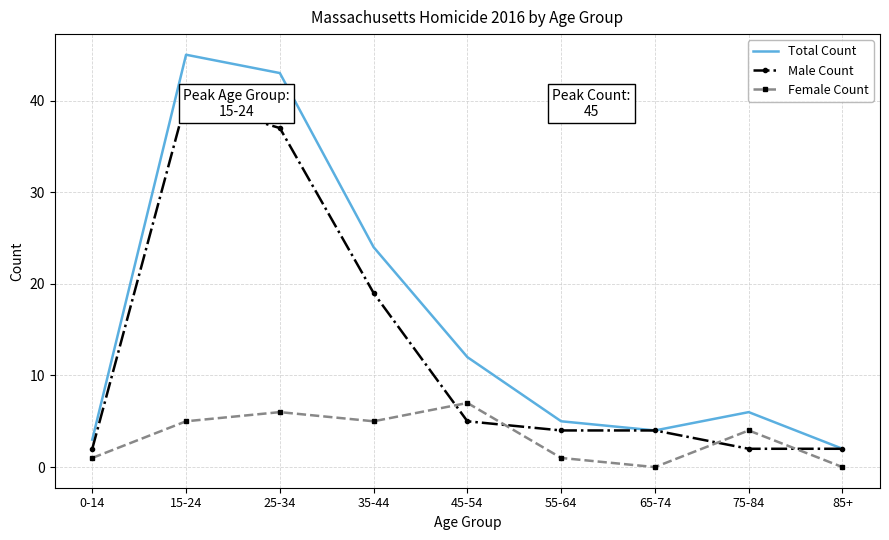

True or false: Total Count and Female Count intersect in this chart.

False